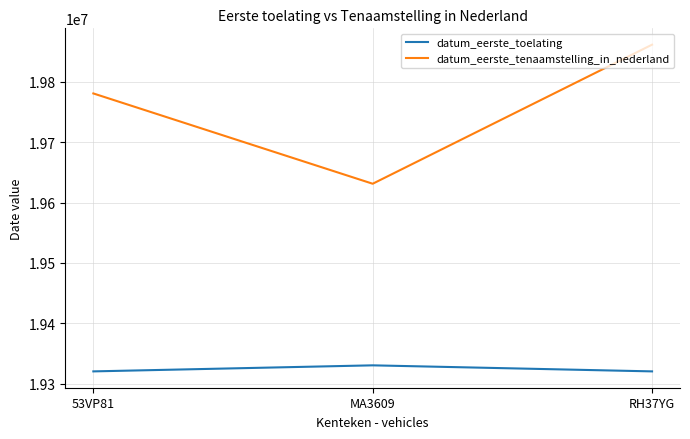

What is the difference between the highest and lowest values at MA3609?

300482